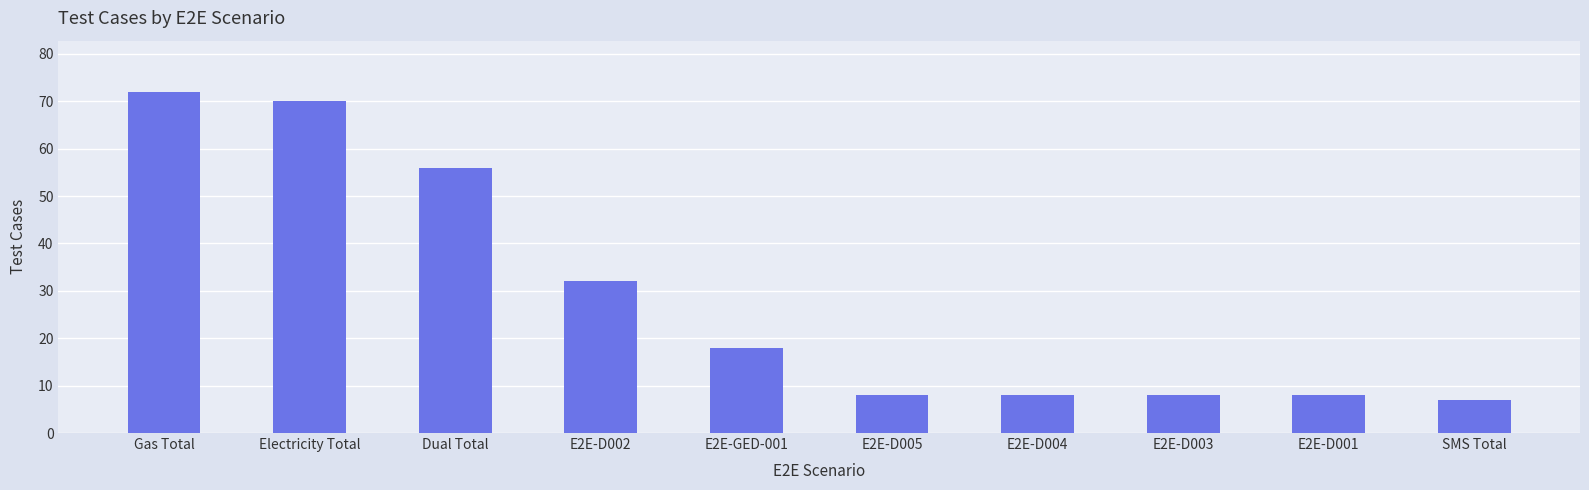

What is the maximum value shown in the chart?

72